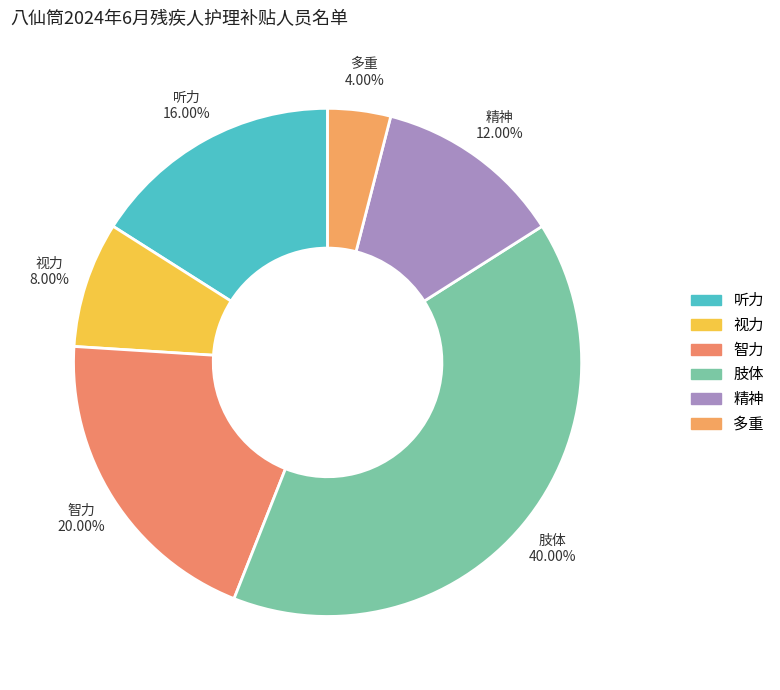

Is it true that 视力 is 17% of the pie?

False